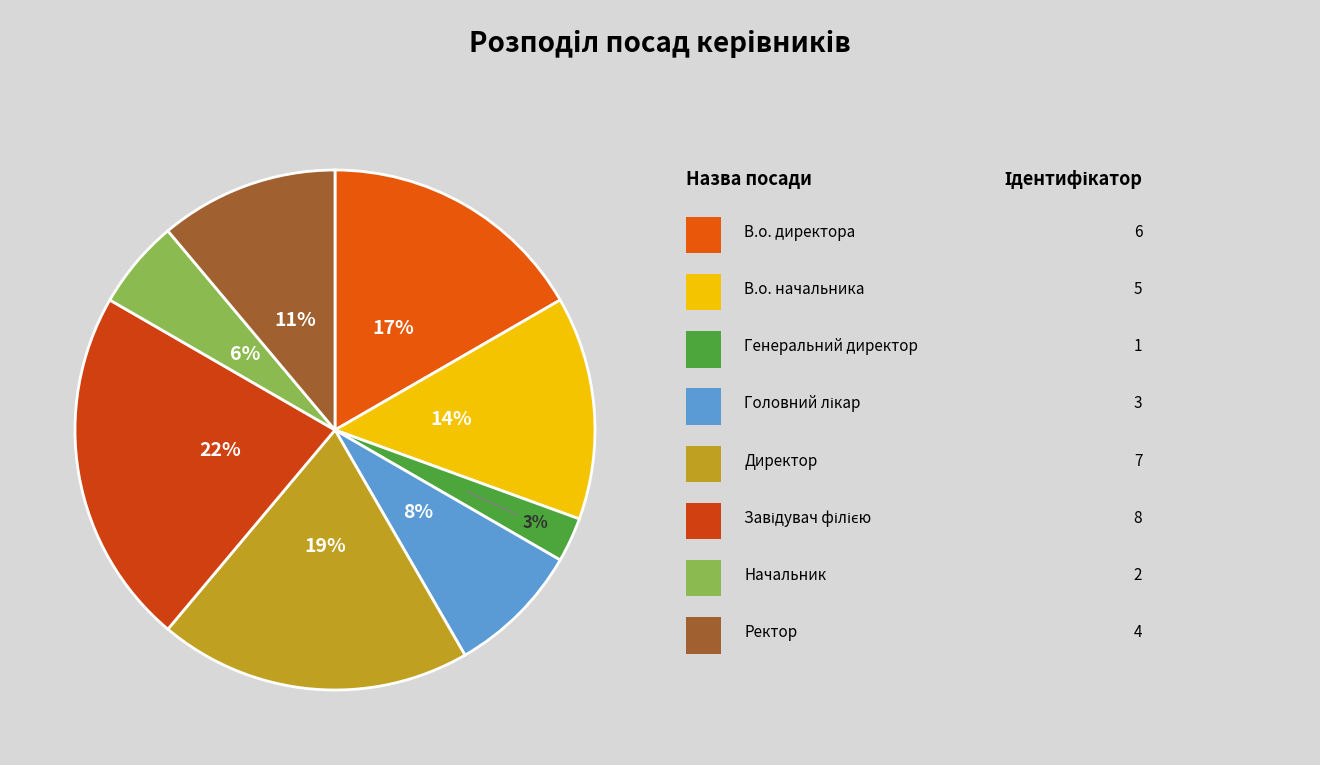

To the nearest percent, what is the average slice percentage?

12%